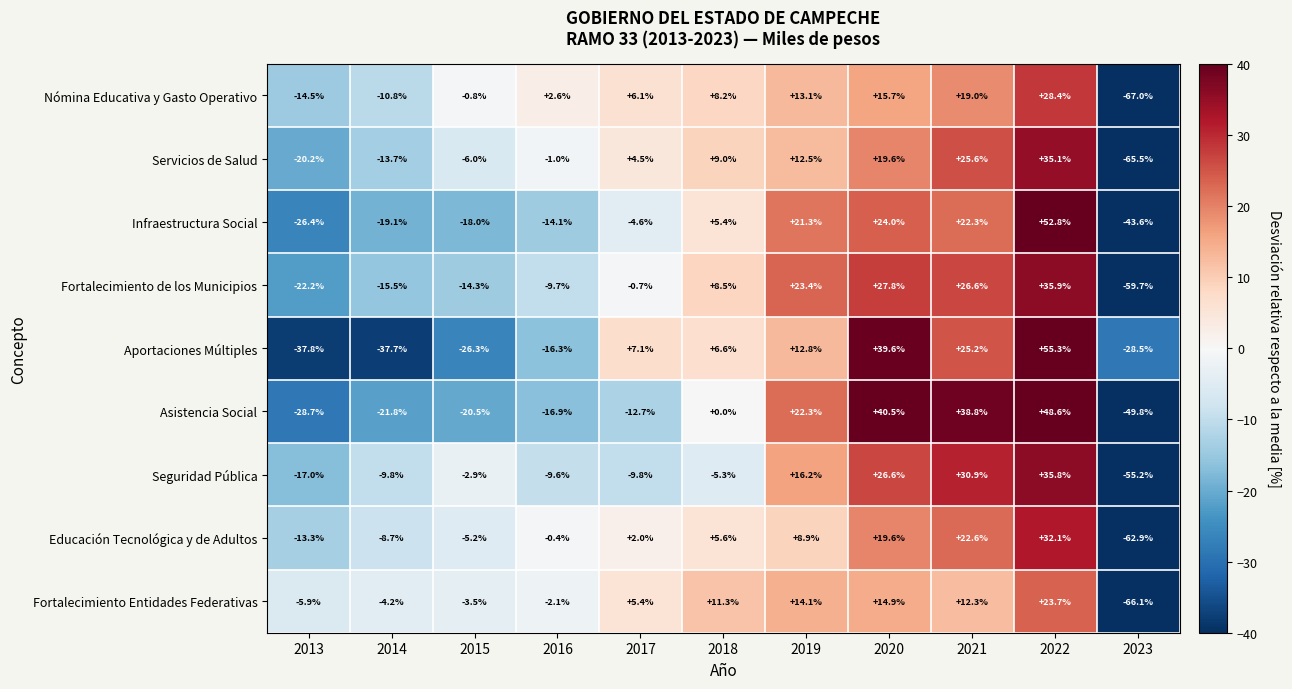

What is the spread (max minus min) of values at 2018?

16.6